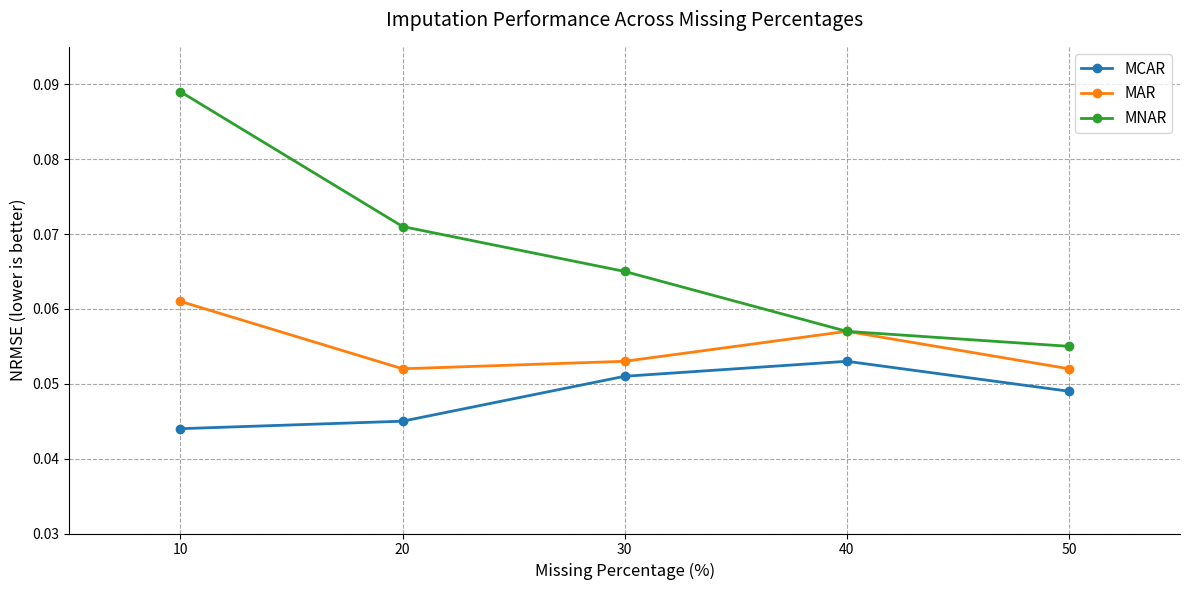

True or false: MCAR and MAR cross at least once.

False